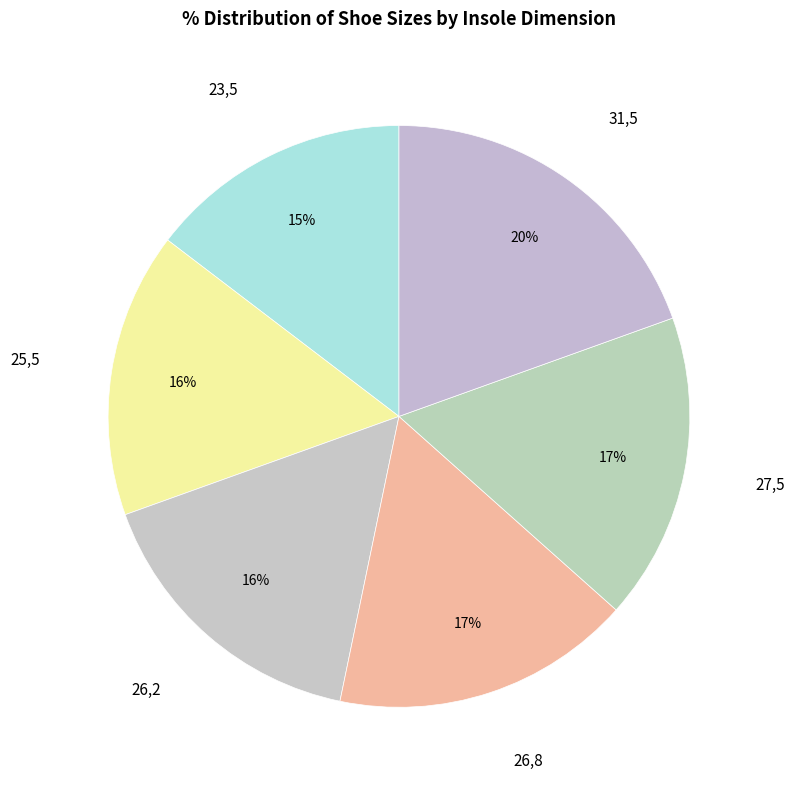

How many segments does this pie chart have?

6